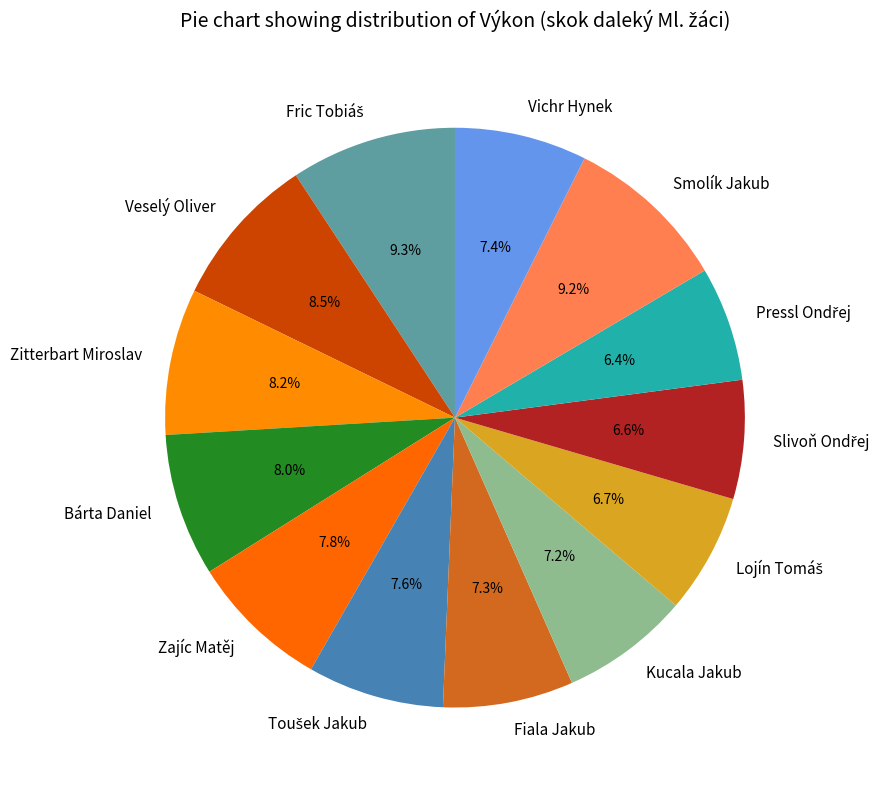

Is Vichr Hynek the majority of the pie?

No